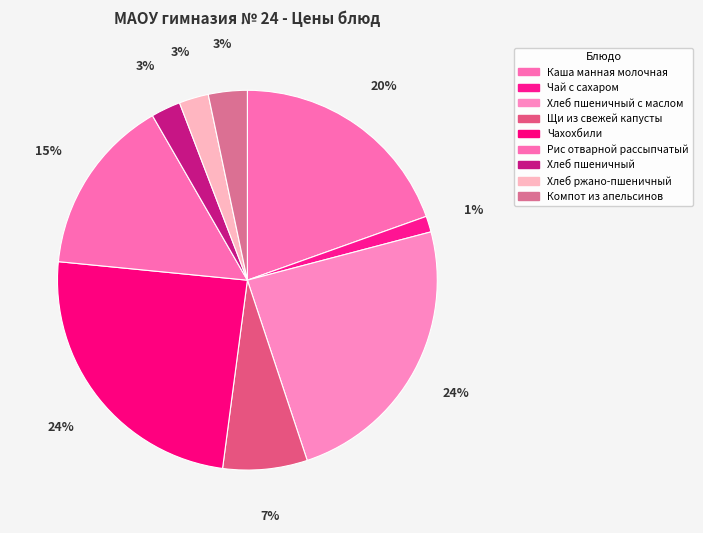

Is it true that Хлеб пшеничный с маслом is 24% of the pie?

True